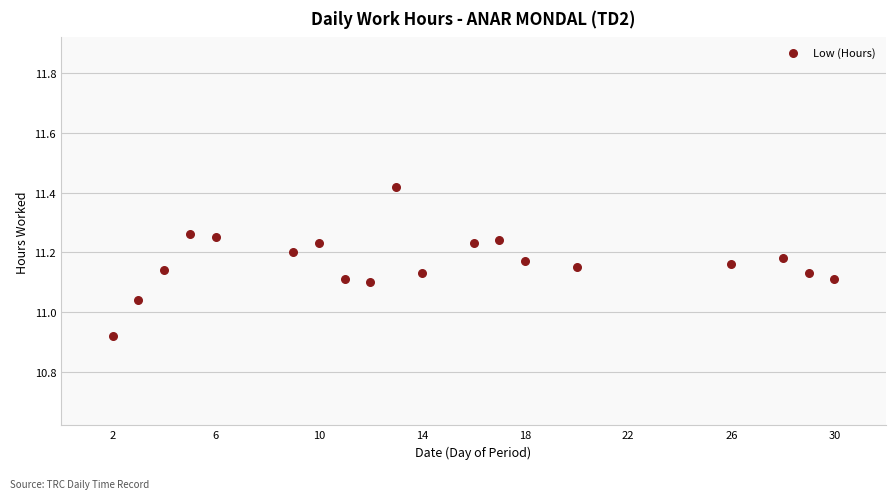

What is the range of Y values (max minus min)?

0.5